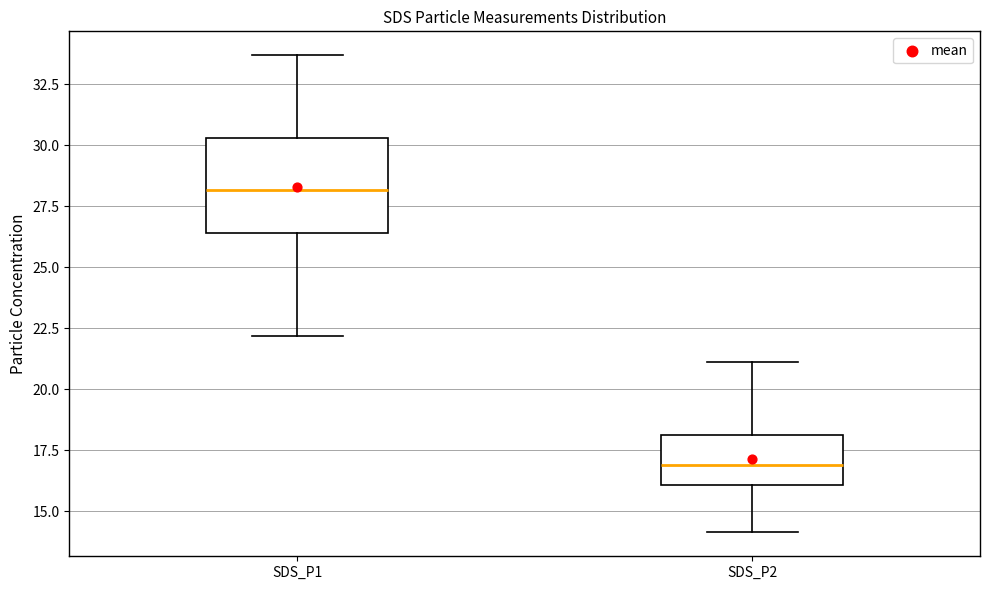

Reading left to right, read every box against the y-axis: the position of its median line, the range the box covers, and the ends of its whiskers. The values are not printed on the chart, so give them approximately, as read against the axis.

SDS_P1: median 28.0, box 26.5 to 30.5, whiskers 22.0 to 33.5
SDS_P2: median 17.0, box 16.0 to 18.0, whiskers 14.0 to 21.0